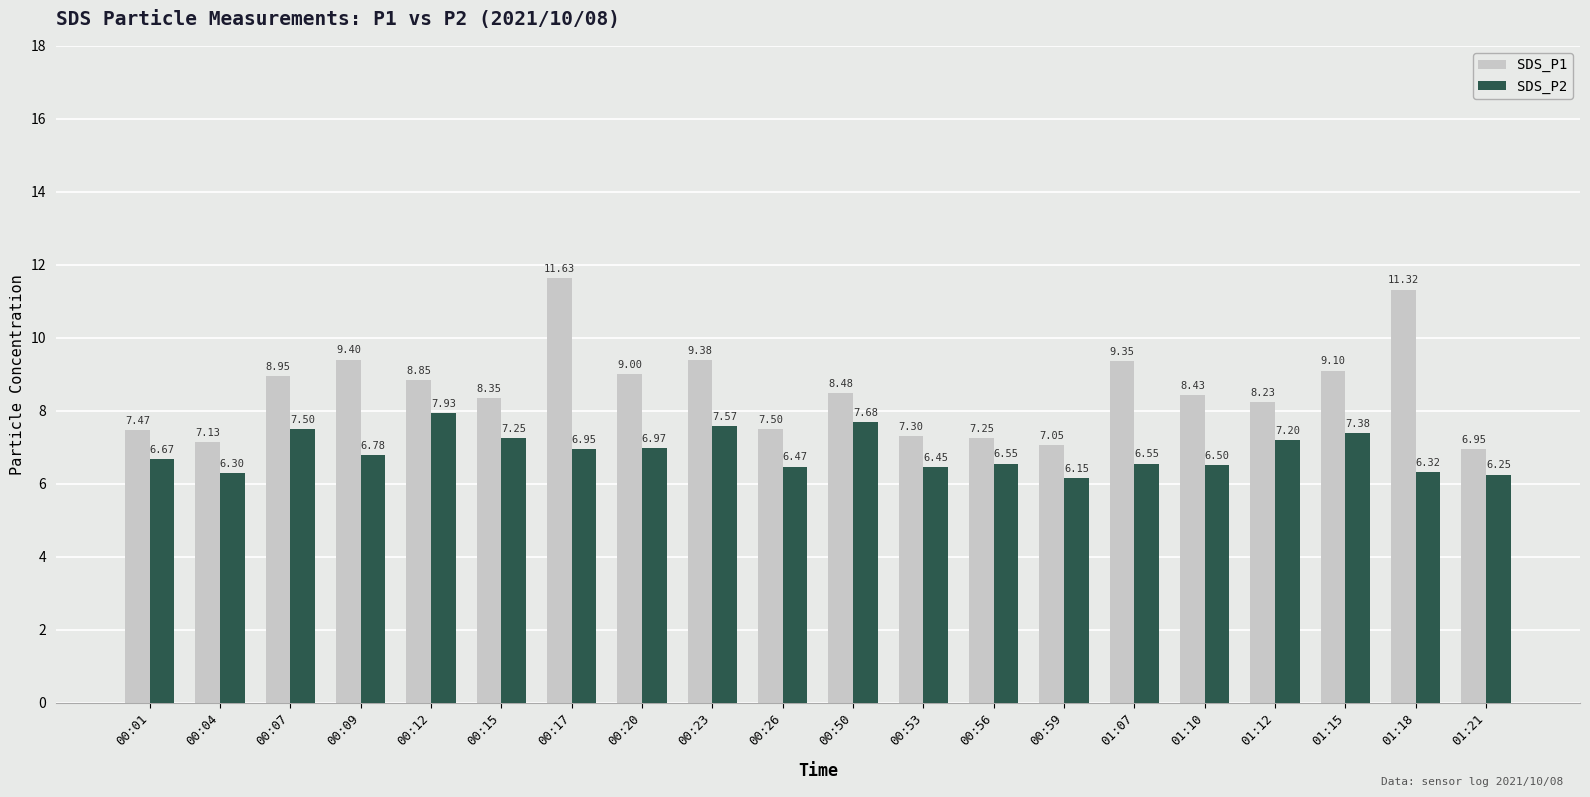

What are all the series names shown in the legend?

SDS_P1, SDS_P2